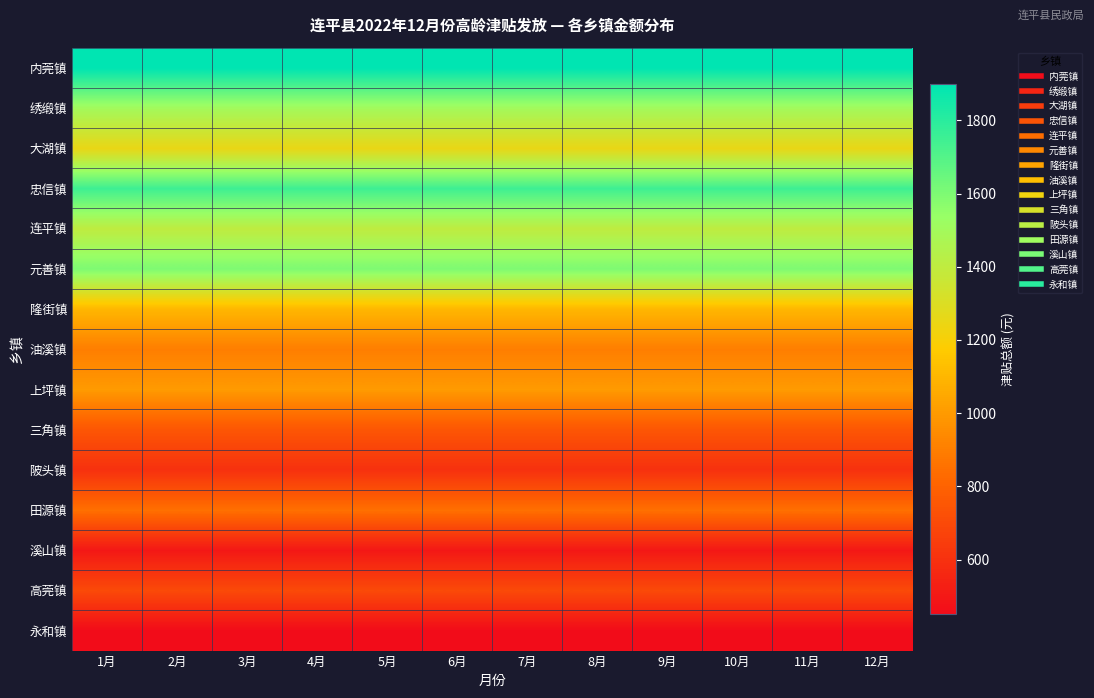

What is the total value across all series at 4月?

16250